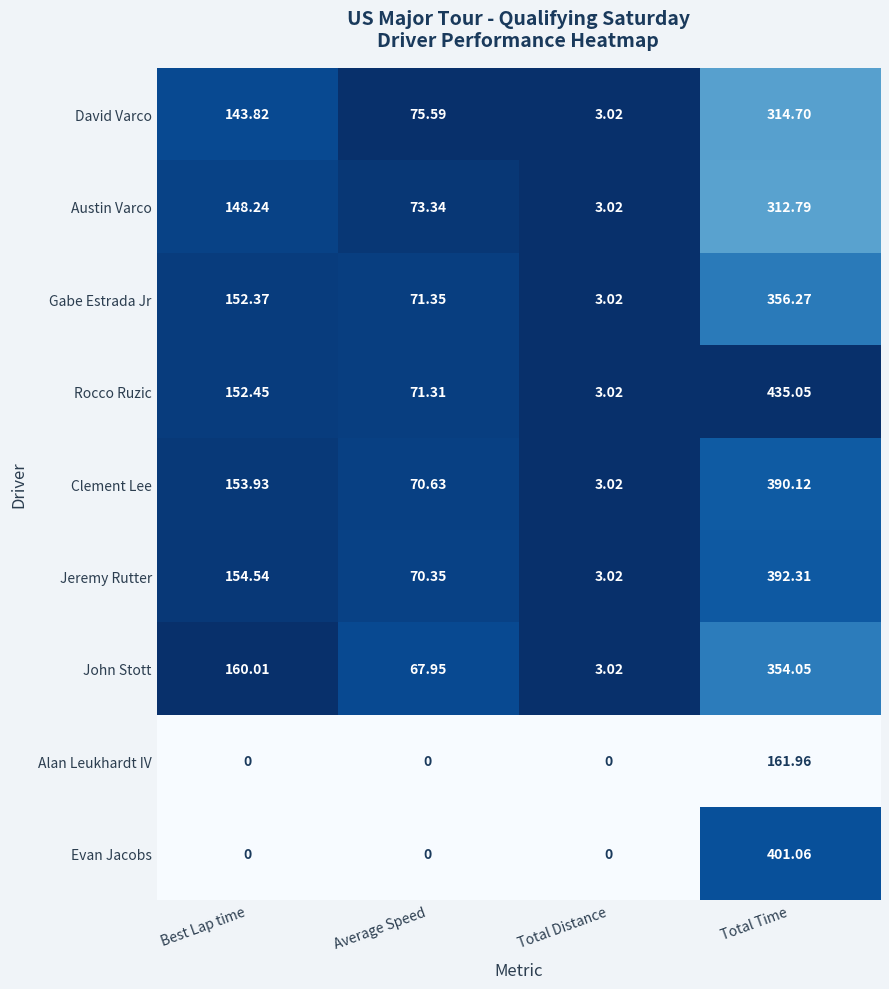

At which category does the chart reach its peak across all series?

Total Time